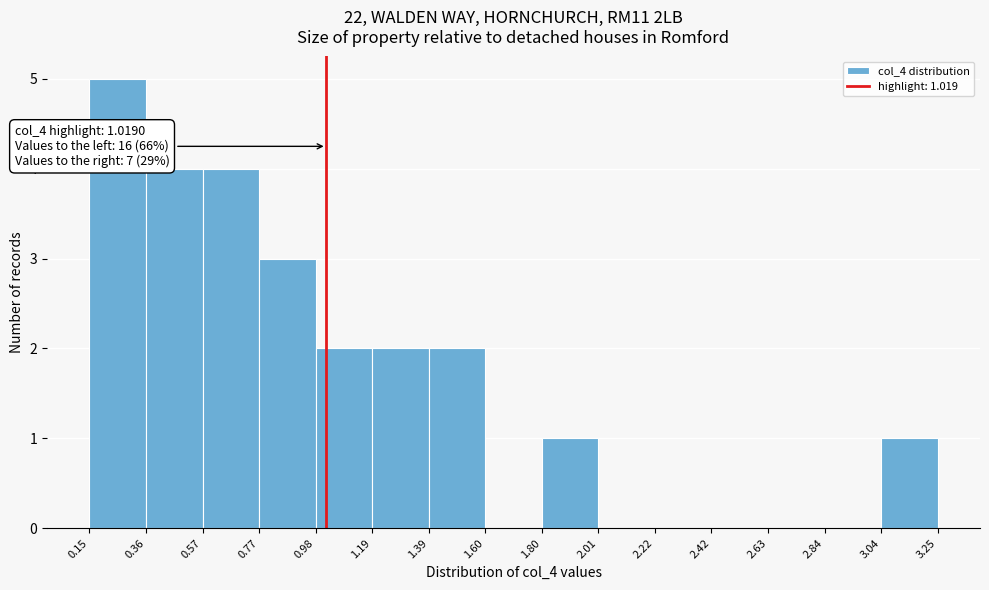

Over which range of the x-axis is the bar tallest?

0.15 to 0.36